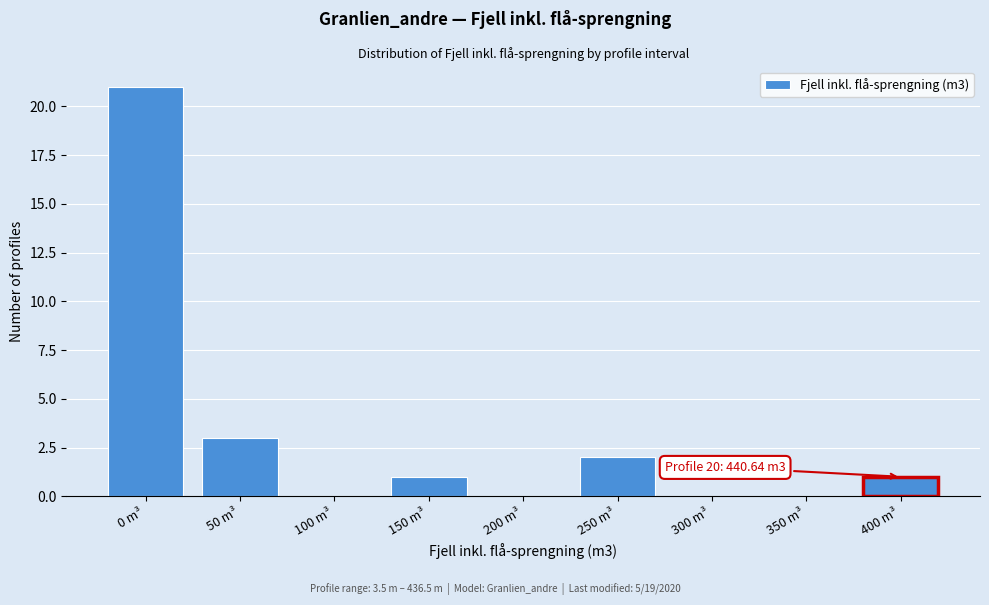

Reading right to left, what are all the values shown in this chart?

400 m³=1	350 m³=0	300 m³=0	250 m³=2	200 m³=0	150 m³=1	100 m³=0	50 m³=3	0 m³=21